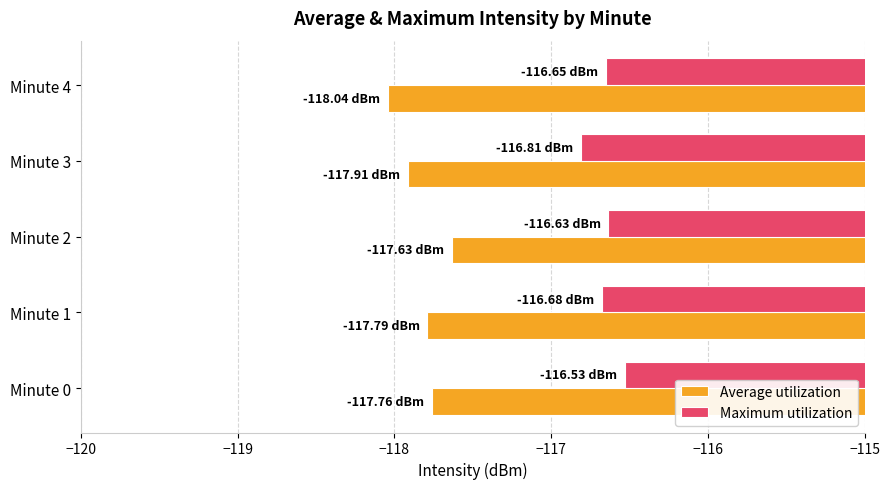

What is the difference between the maximum and minimum values in the Average utilization series?

0.4